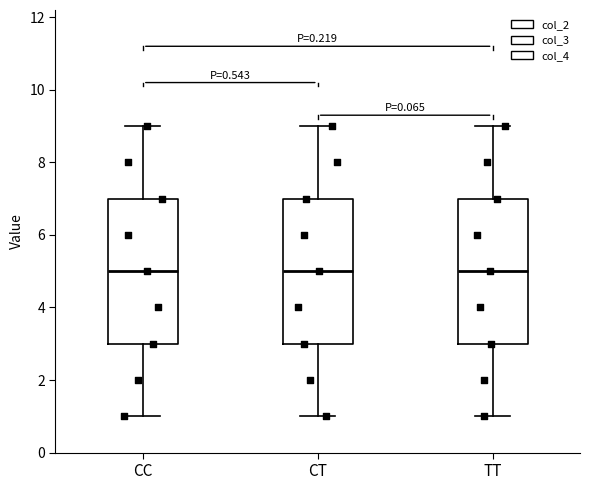

Reading left to right, transcribe this box plot: for each box, give where its median line is, the range the box spans, and where its two whiskers end, as read against the y-axis. The values are not printed on the chart, so give them approximately, as read against the axis.

CC: median 5, box 3 to 7, whiskers 1 to 9
CT: median 5, box 3 to 7, whiskers 1 to 9
TT: median 5, box 3 to 7, whiskers 1 to 9